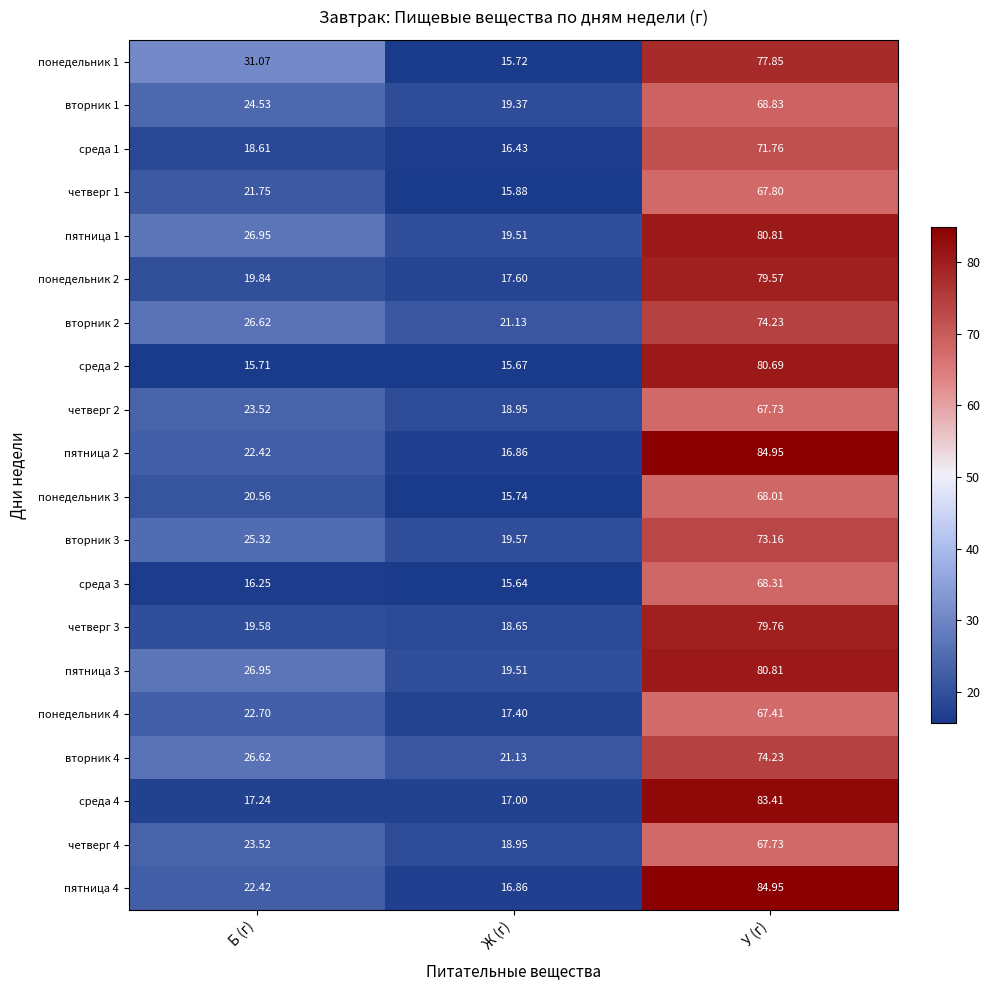

Rank the categories by среда 4 value from highest to lowest.

У (г), Б (г), Ж (г)